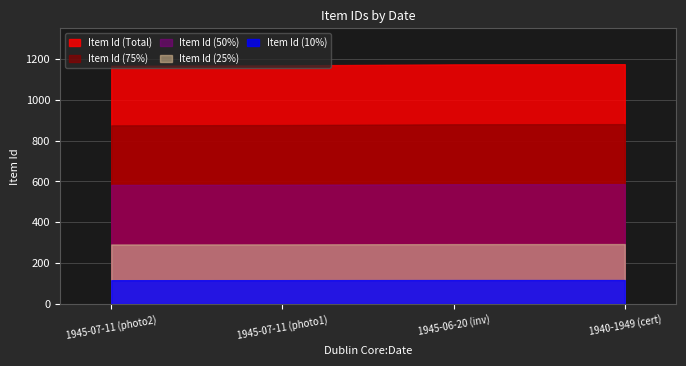

The chart shows a value of 568 at 1945-06-20. True or false?

False